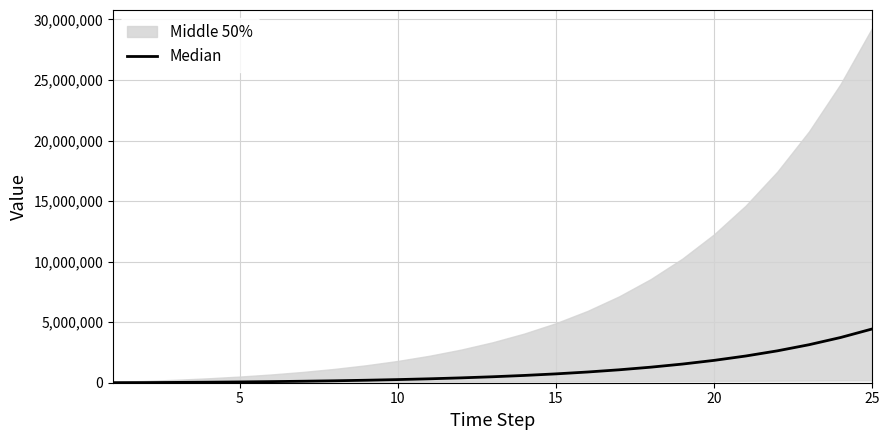

True or false: the data shows 65440.2 at 5.

True